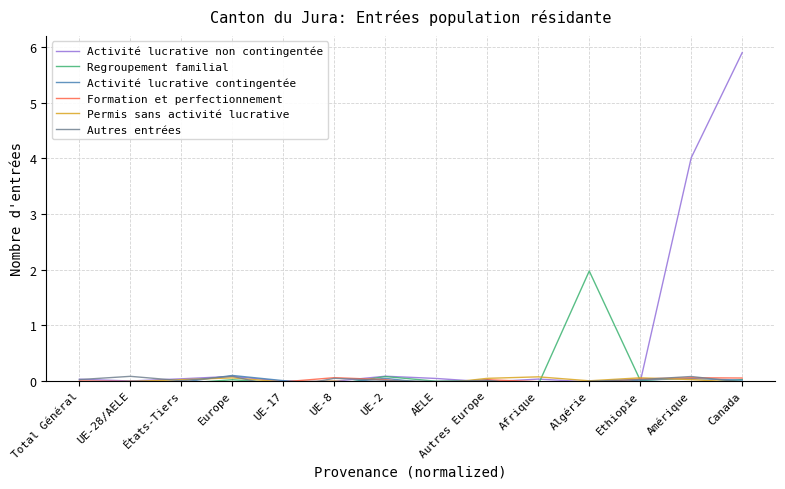

What is the label of the 7th point from the left?

UE-2